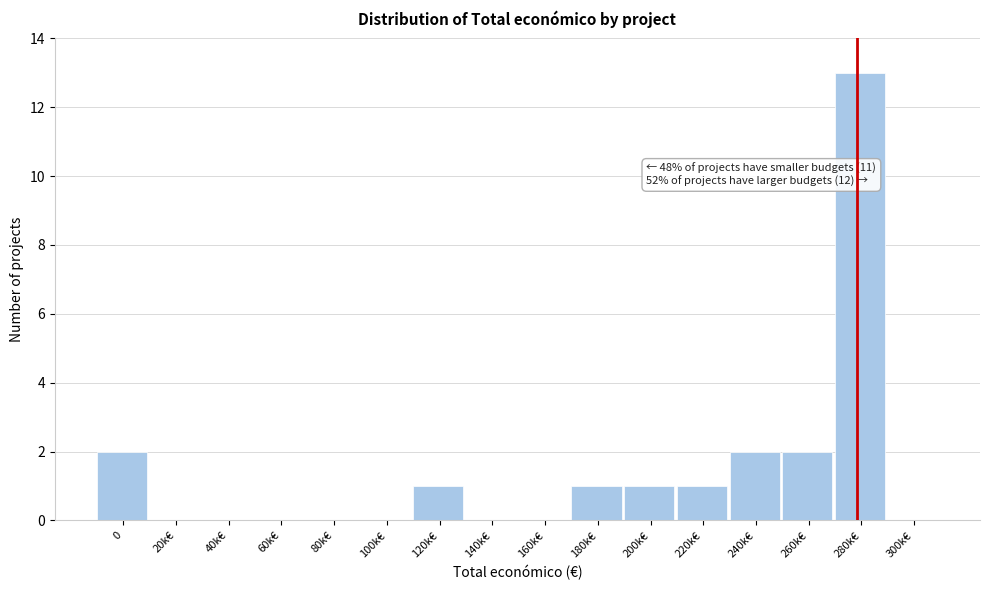

Reading left to right, transcribe all the data shown in this chart.

0=2	20k€=0	40k€=0	60k€=0	80k€=0	100k€=0	120k€=1	140k€=0	160k€=0	180k€=1	200k€=1	220k€=1	240k€=2	260k€=2	280k€=13	300k€=0